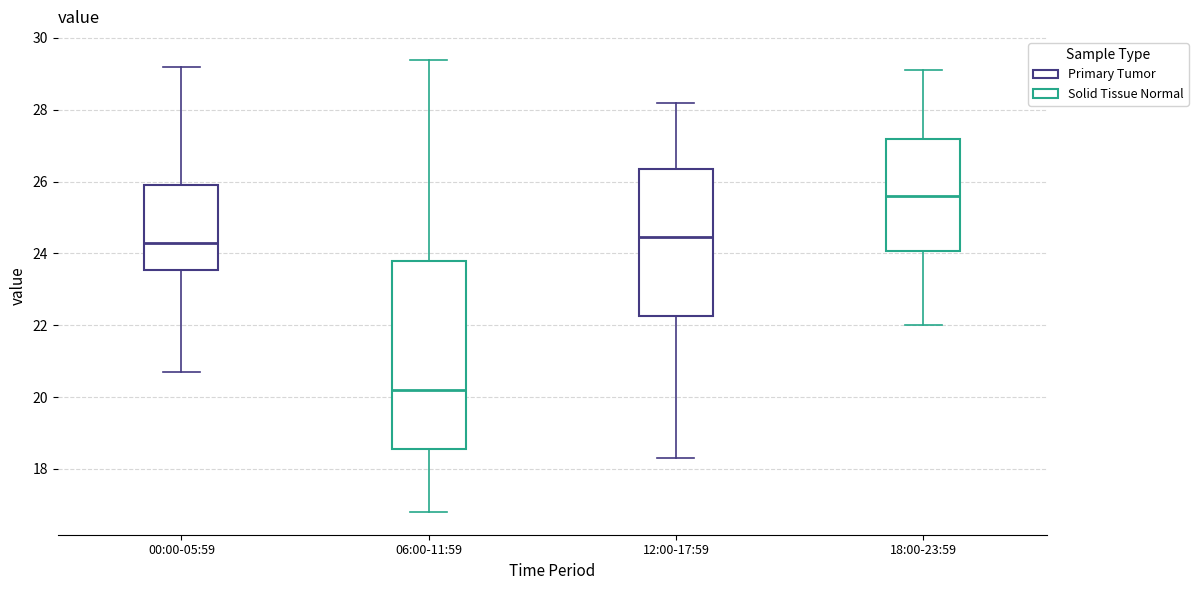

Reading left to right, read every box against the y-axis: the position of its median line, the range the box covers, and the ends of its whiskers. The values are not printed on the chart, so give them approximately, as read against the axis.

00:00-05:59: median 24.4, box 23.6 to 26.0, whiskers 20.8 to 29.2
06:00-11:59: median 20.2, box 18.6 to 23.8, whiskers 16.8 to 29.4
12:00-17:59: median 24.4, box 22.2 to 26.4, whiskers 18.4 to 28.2
18:00-23:59: median 25.6, box 24.0 to 27.2, whiskers 22.0 to 29.2